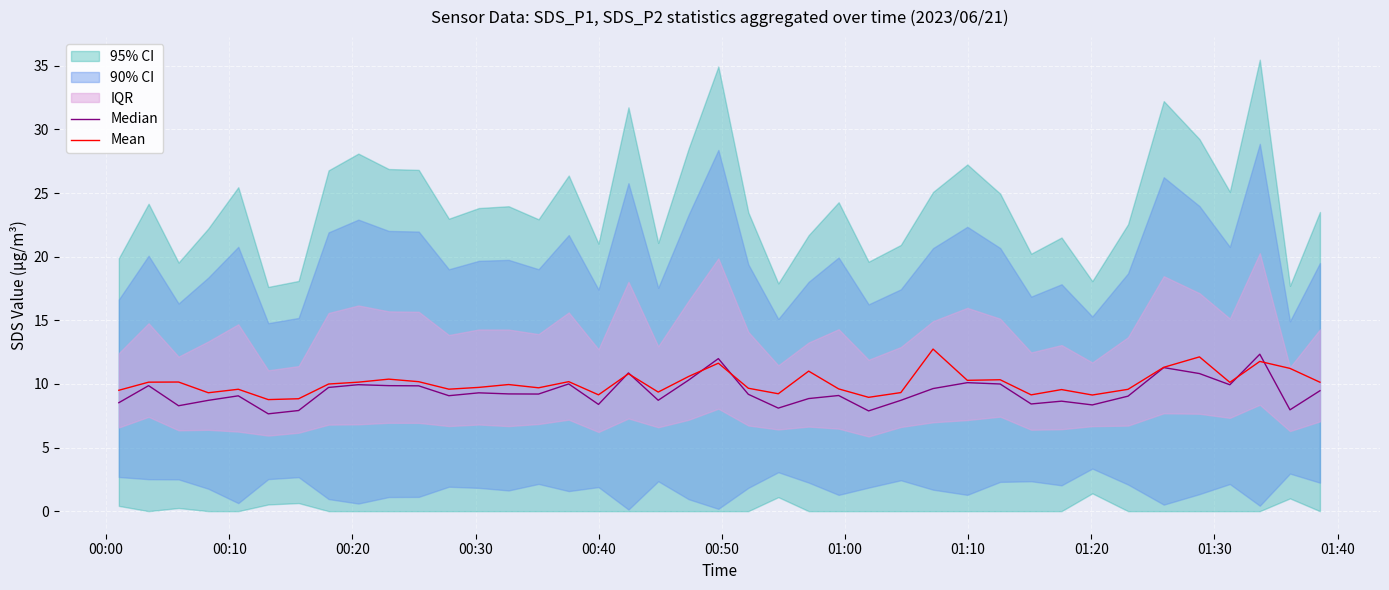

What is the lowest value of the Mean series?

8.8